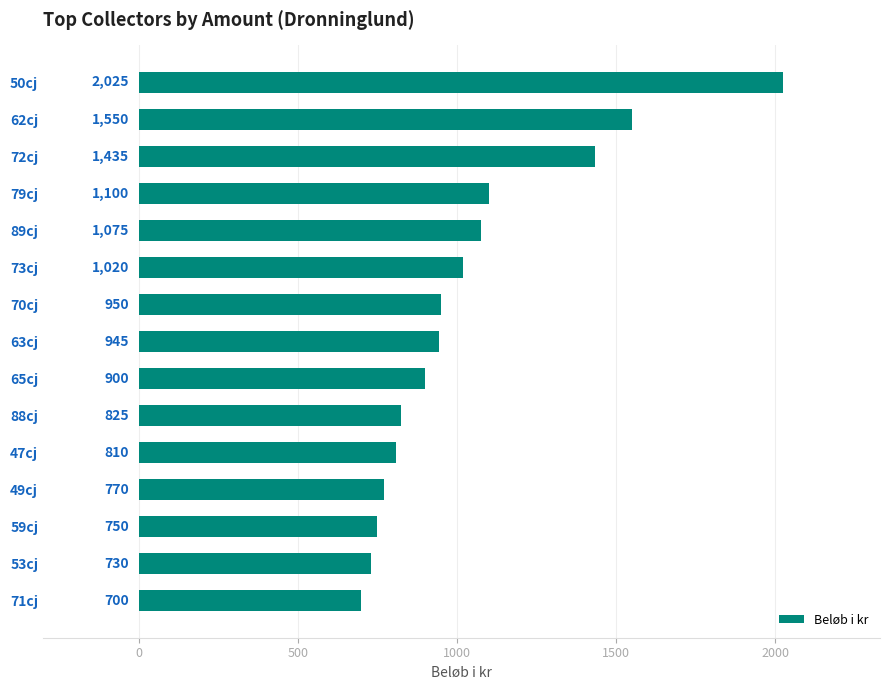

Is it true that the value at 71cj is 700?

True